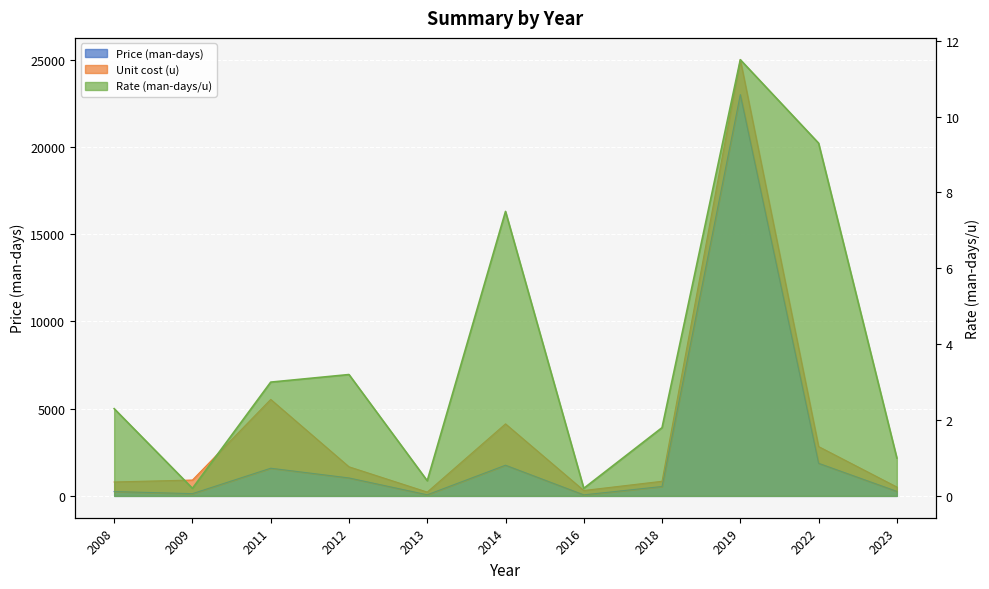

At which category is the sum across all series the highest?

2019